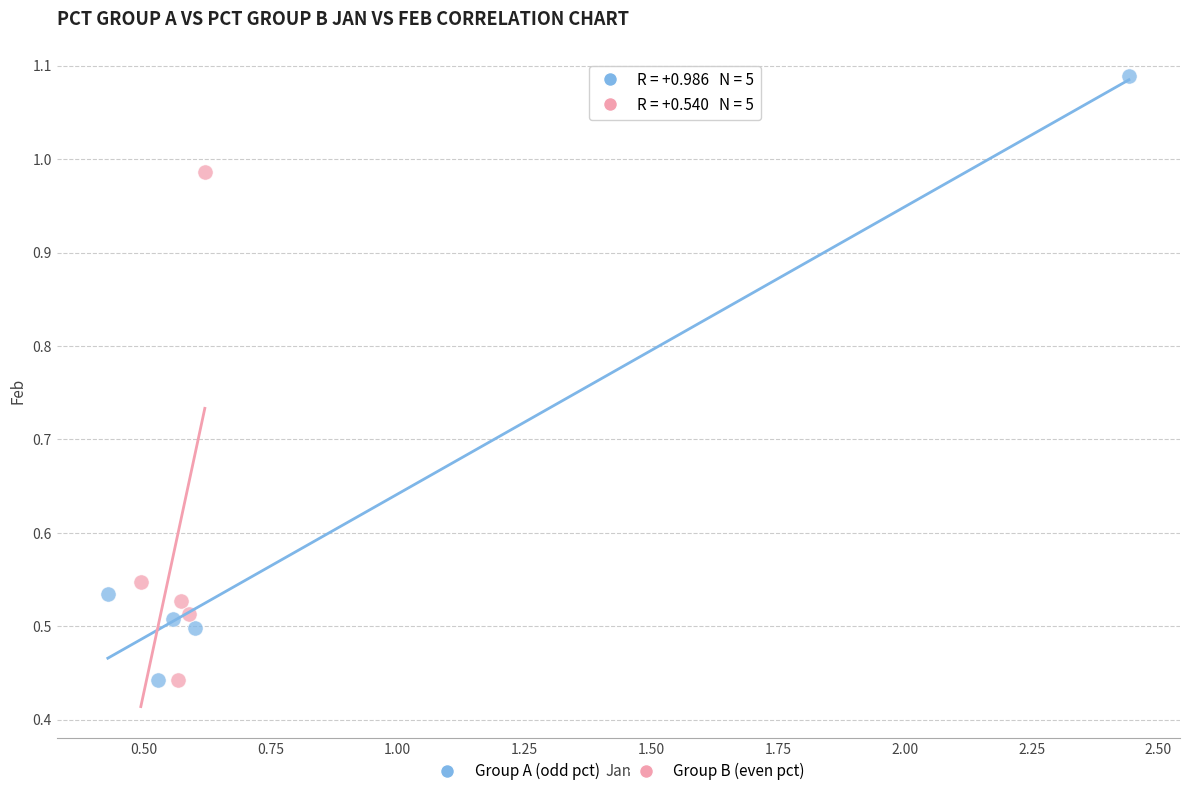

Which series has the widest spread of Y values?

Group A (odd pct)